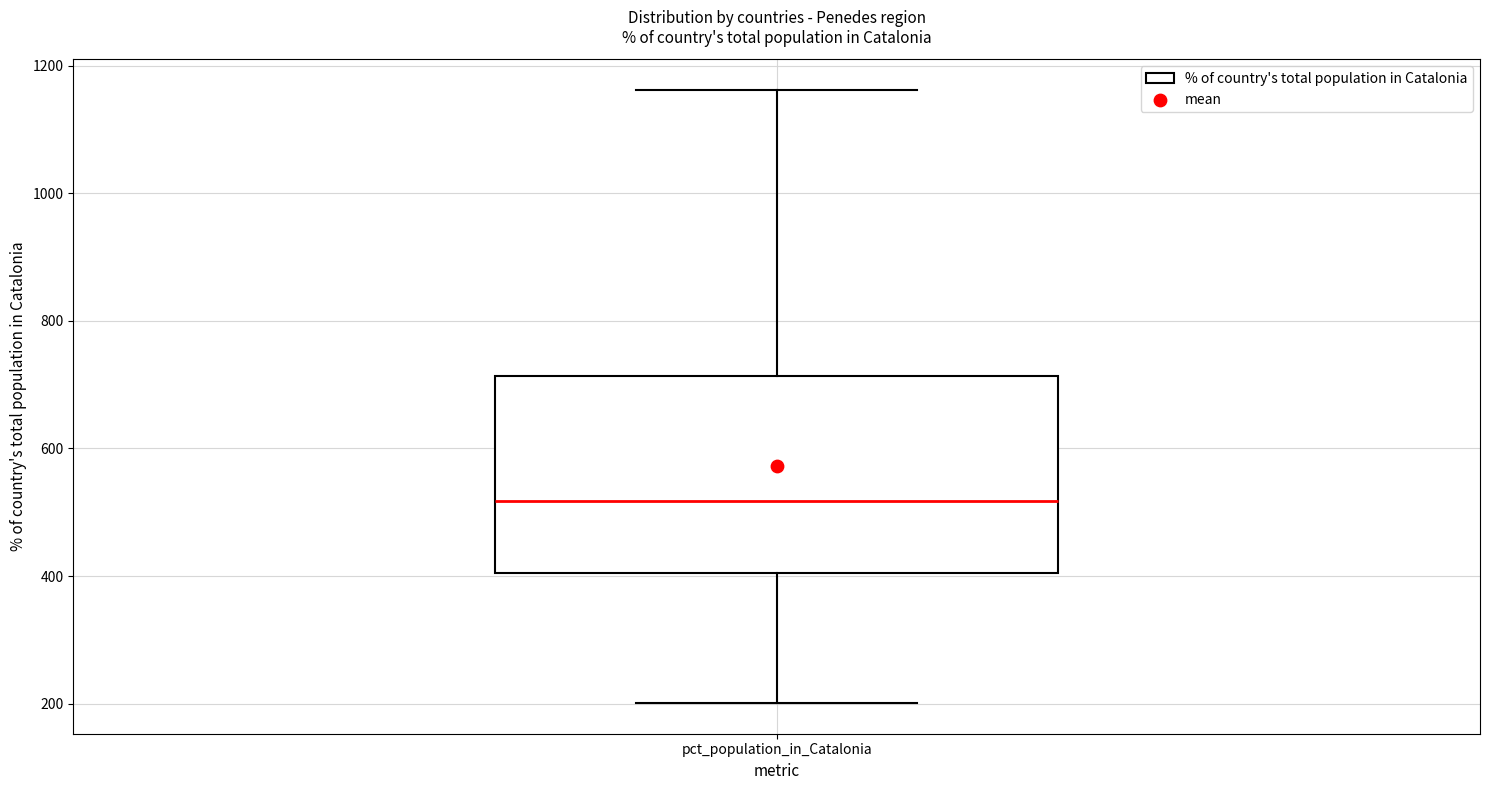

Where does the upper whisker of the box for pct_population_in_Catalonia end on the y-axis? The values are not printed on the chart, so give them approximately, as read against the axis.

1160